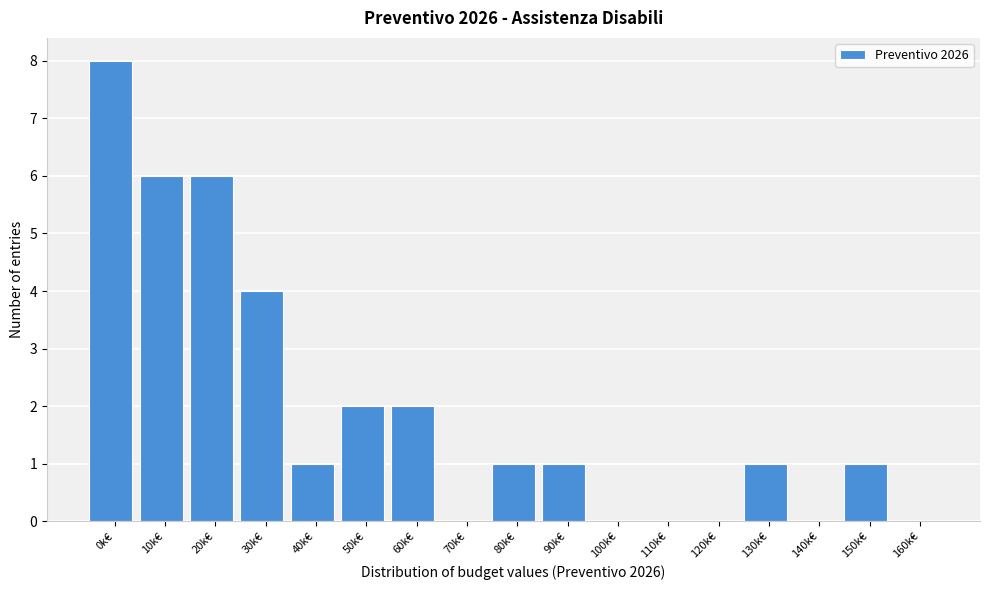

Reading right to left, what are all the values shown in this chart?

160k€=0	150k€=1	140k€=0	130k€=1	120k€=0	110k€=0	100k€=0	90k€=1	80k€=1	70k€=0	60k€=2	50k€=2	40k€=1	30k€=4	20k€=6	10k€=6	0k€=8